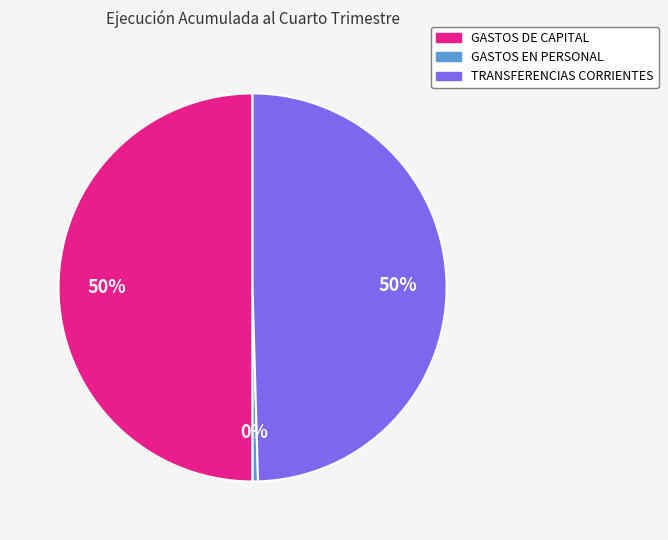

How many segments does this pie chart have?

3